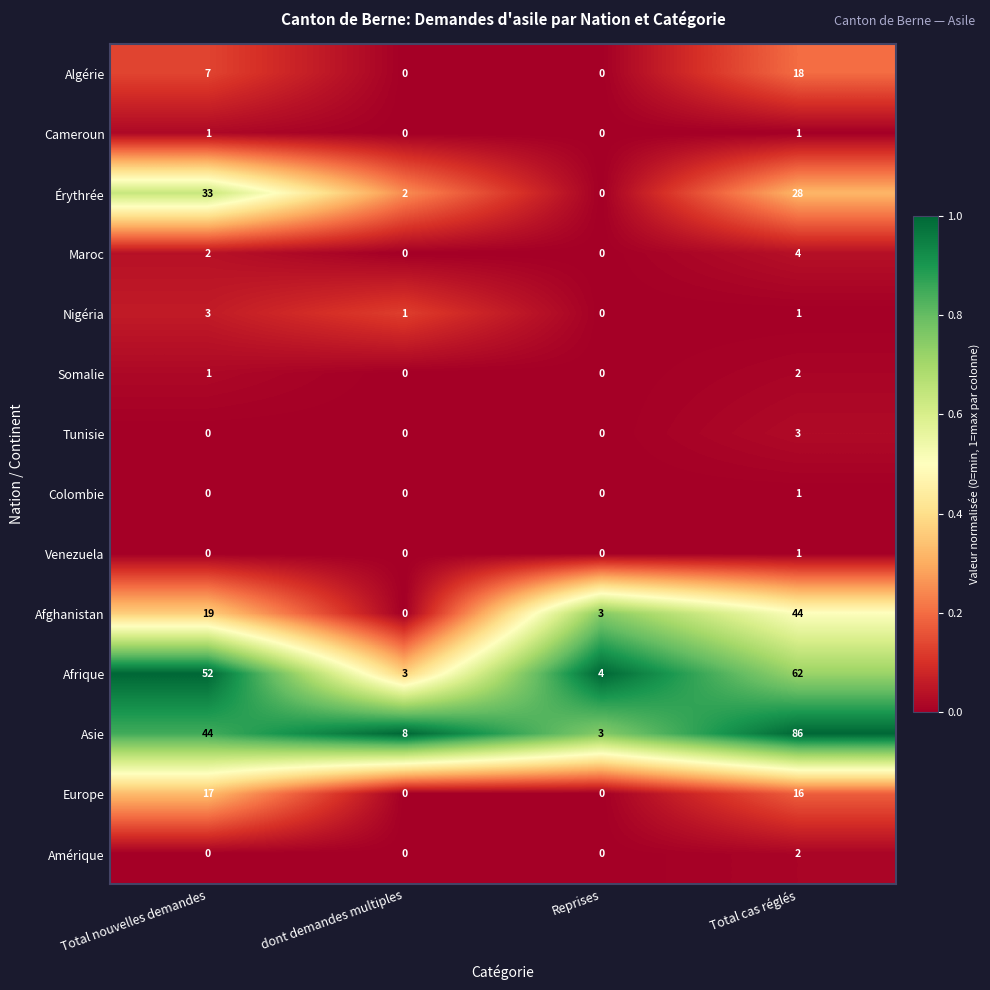

At which category is the sum across all series the highest?

Total cas réglés